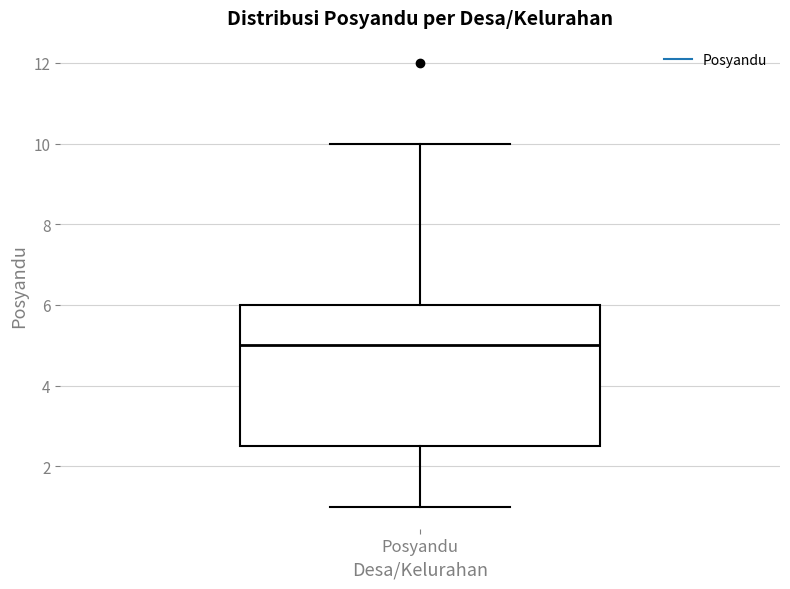

Where is the lower edge of the box for Posyandu on the y-axis? The values are not printed on the chart, so give them approximately, as read against the axis.

2.6